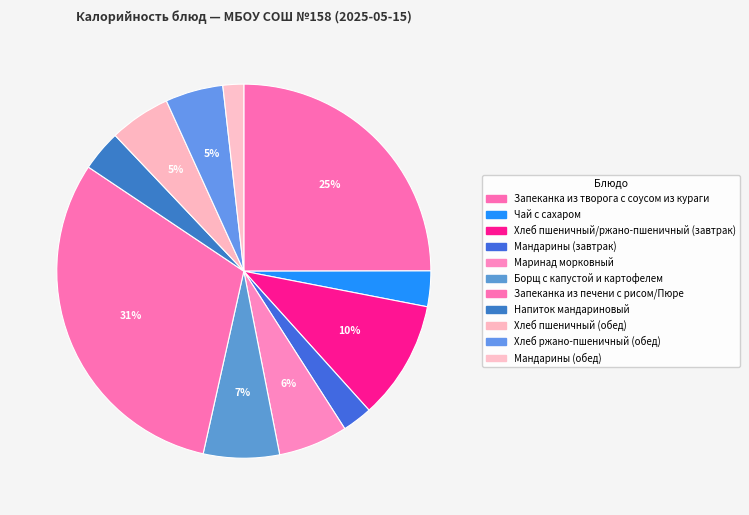

What portion of the pie excludes Хлеб ржано-пшеничный (обед)?

95.0%